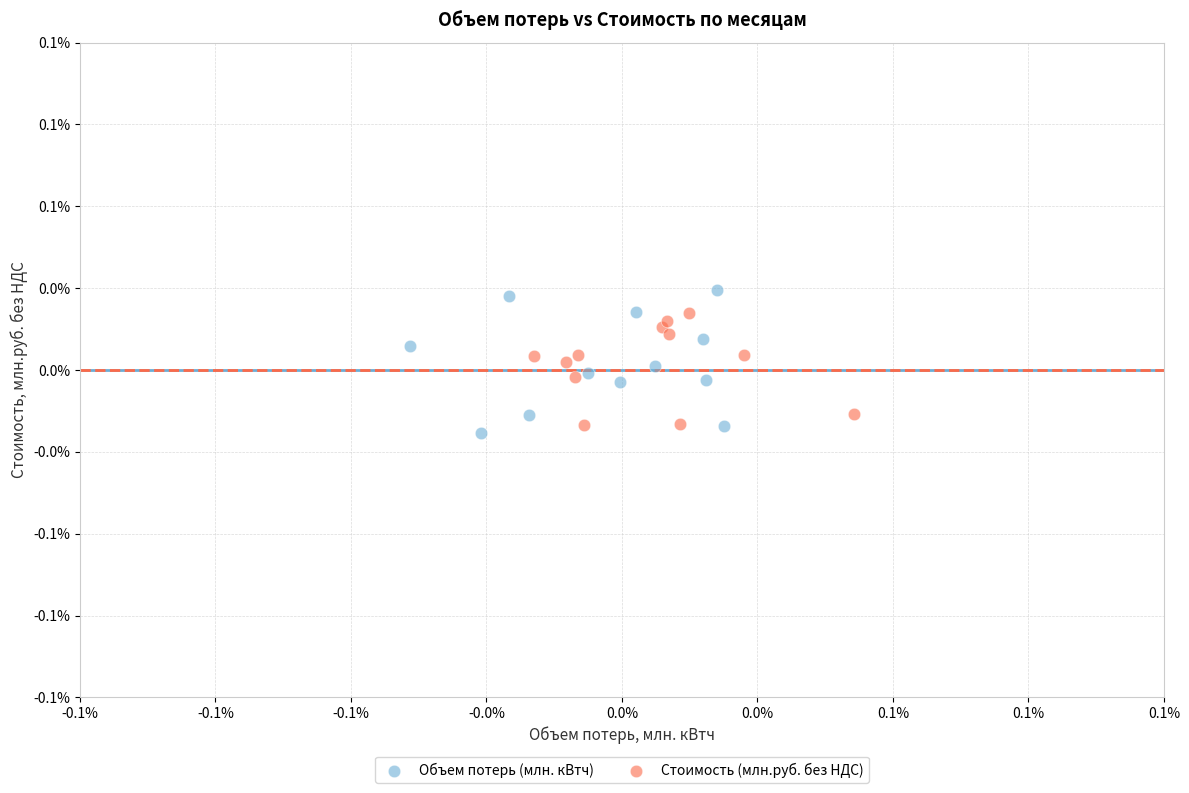

Which series has the widest spread of Y values?

Объем потерь (млн. кВтч)